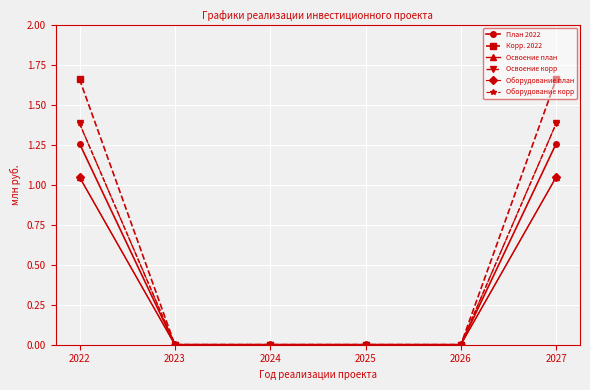

Is this an area chart (filled region under the line)?

No